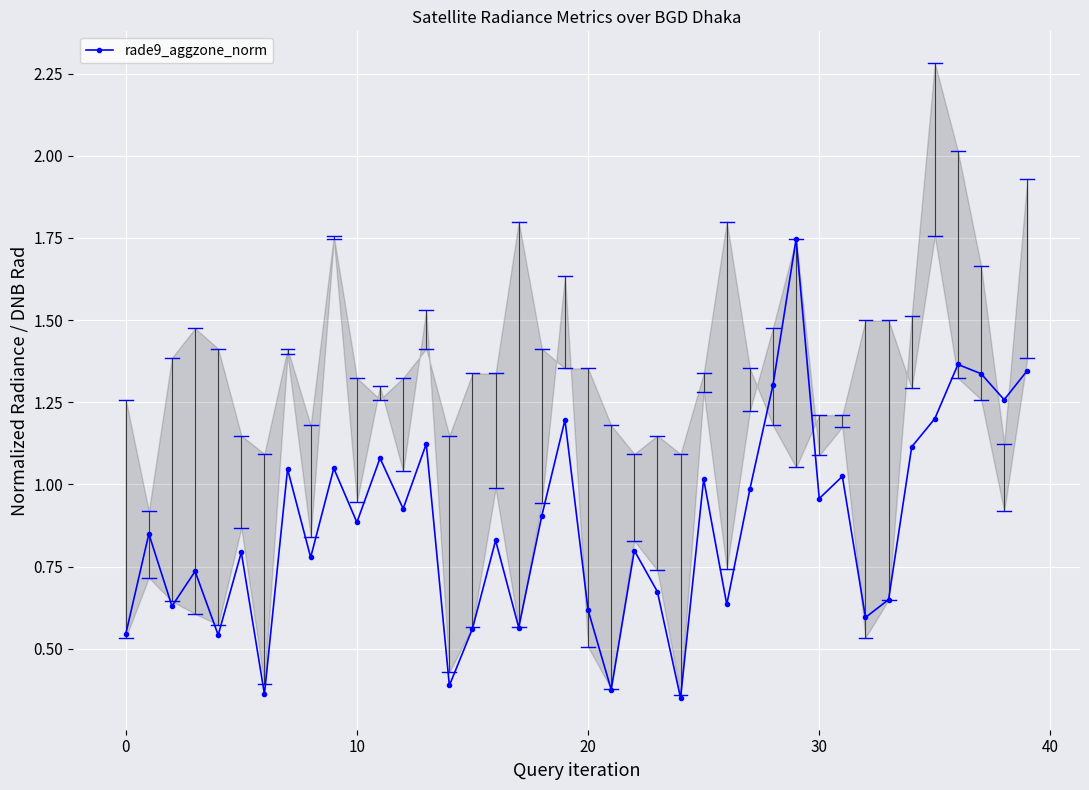

How many interior local peaks does the rade9_aggzone_norm series have?

14